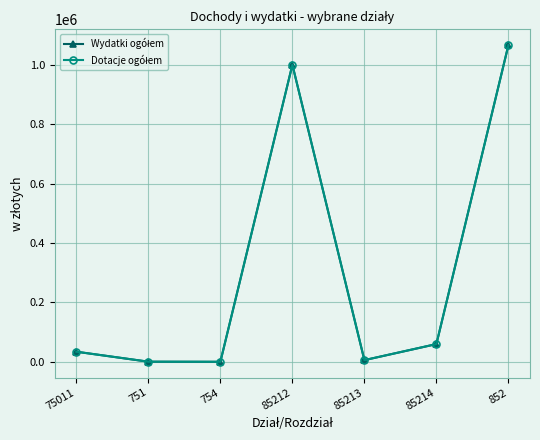

What is the sum of the Wydatki ogółem values at 75011 and 85214?

94302